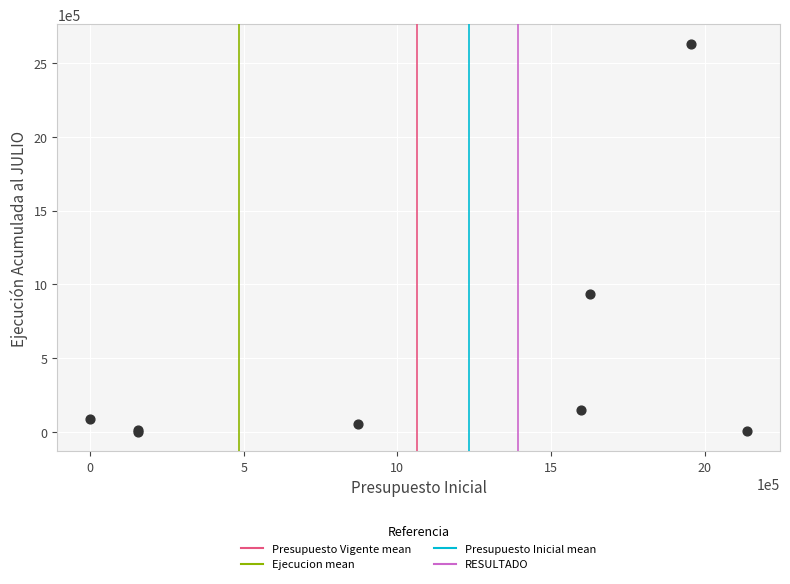

What Y value in the scatter plot is closest to 1315432?

936145